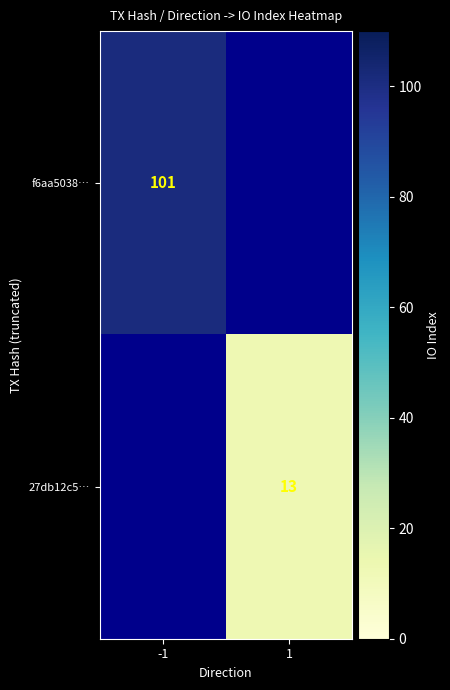

Which label corresponds to the largest value in the chart?

-1